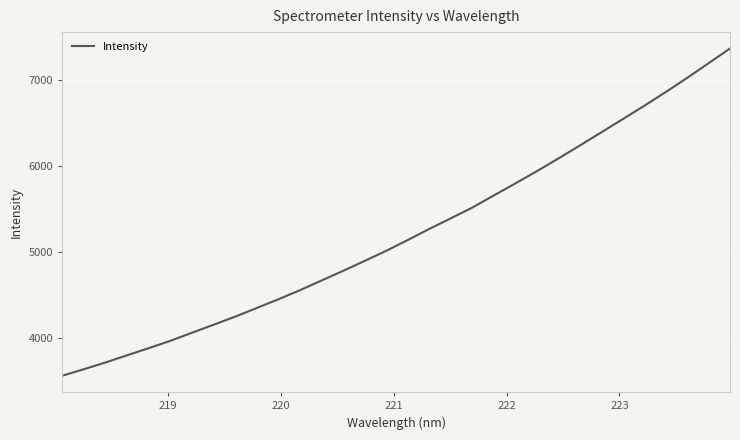

What is the smallest value displayed?

3558.3